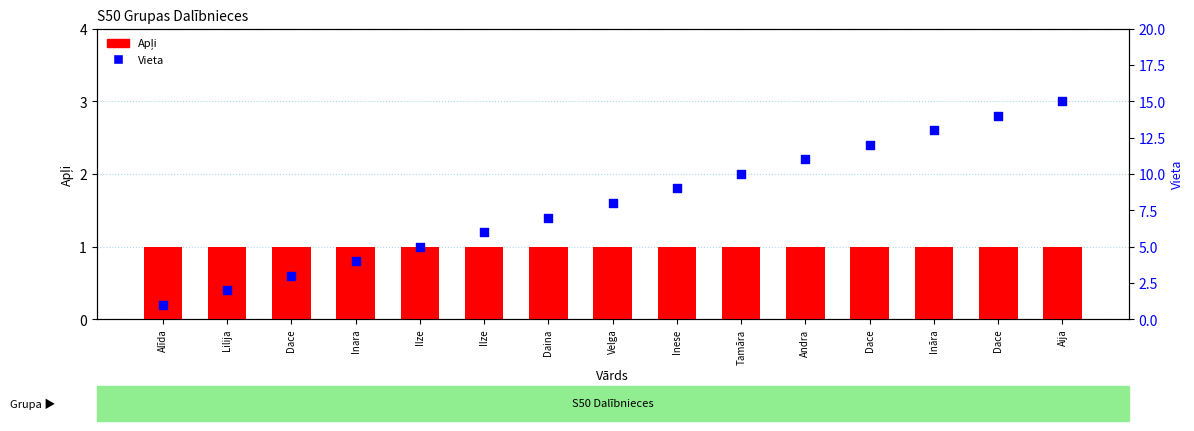

Which series has the largest total across all categories?

Vieta